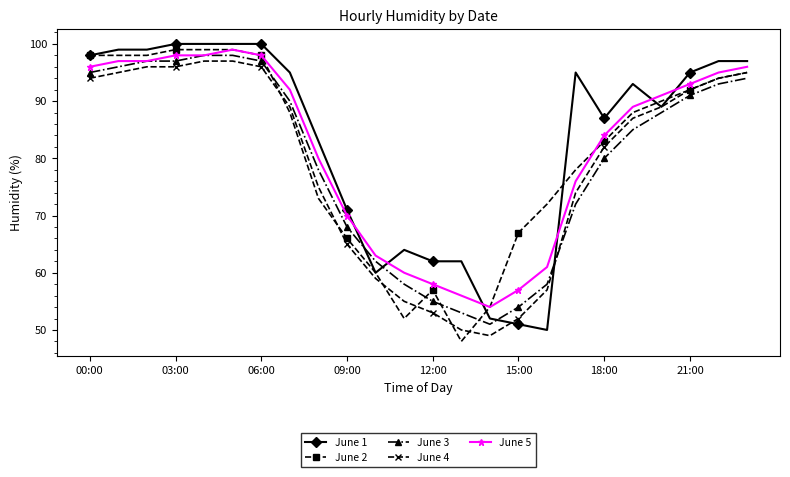

Which series has the widest spread of values?

June 2